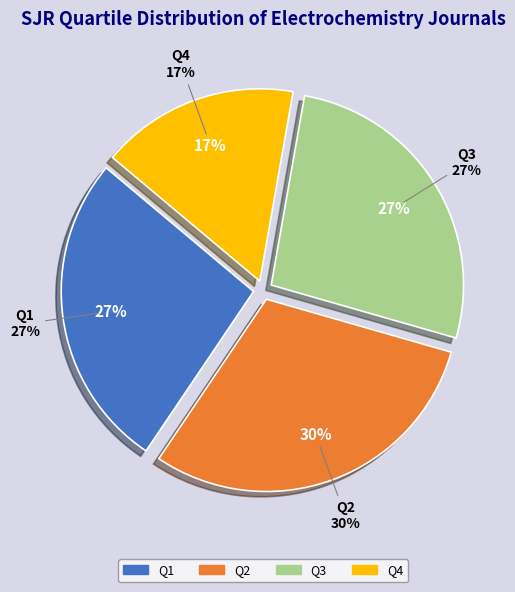

Count the number of slices in the pie.

4